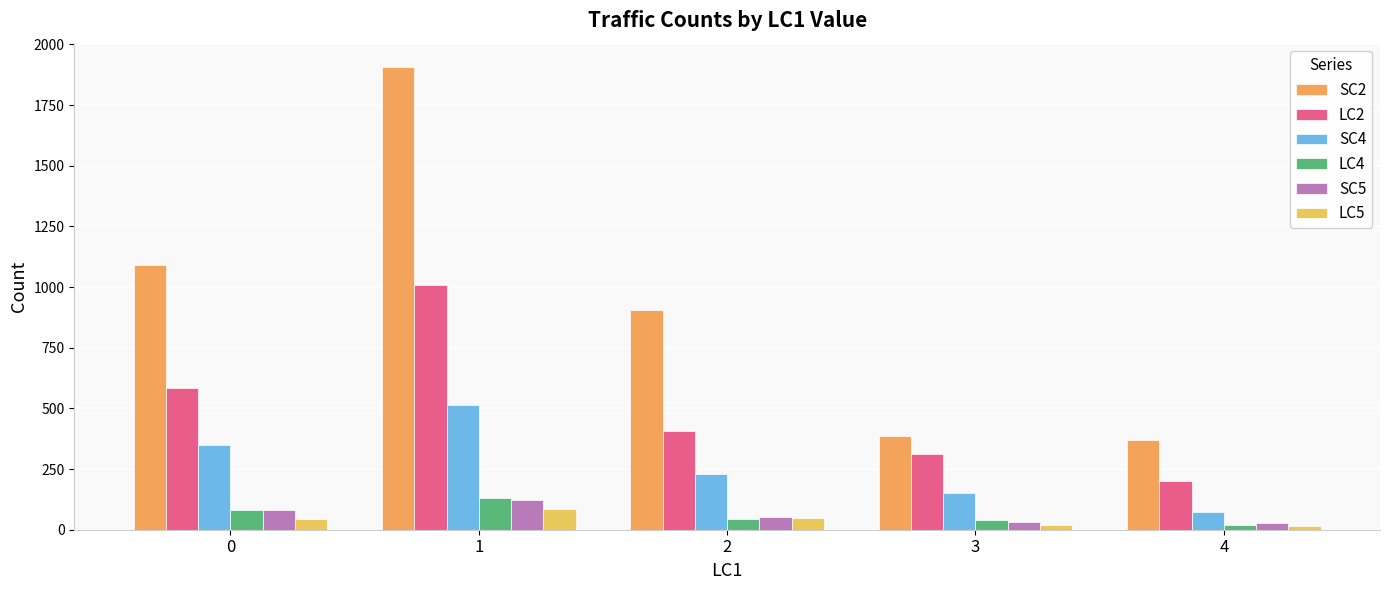

At which label does LC4 reach its peak?

1